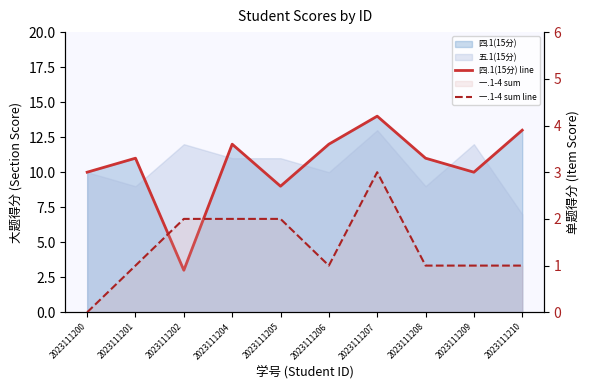

The 一.1-4 sum line series shows 0 at 2023111206. True or false?

False